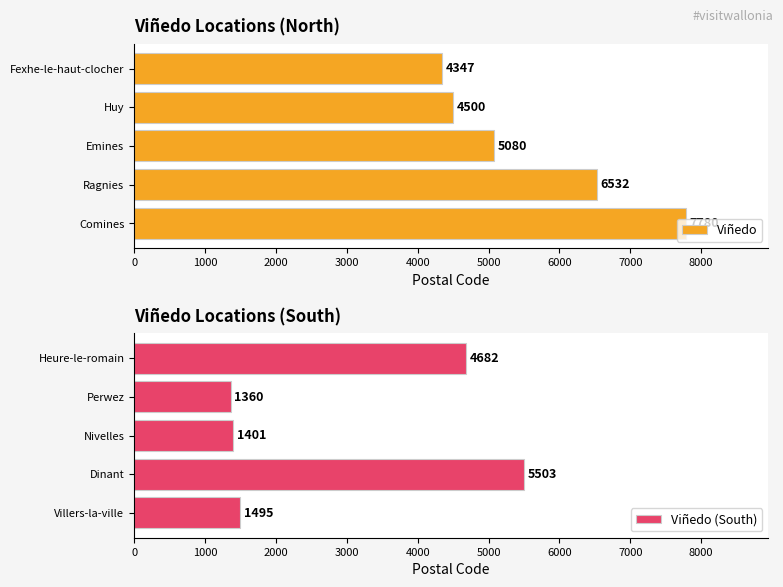

What is the highest value of the Viñedo (South) series?

5503